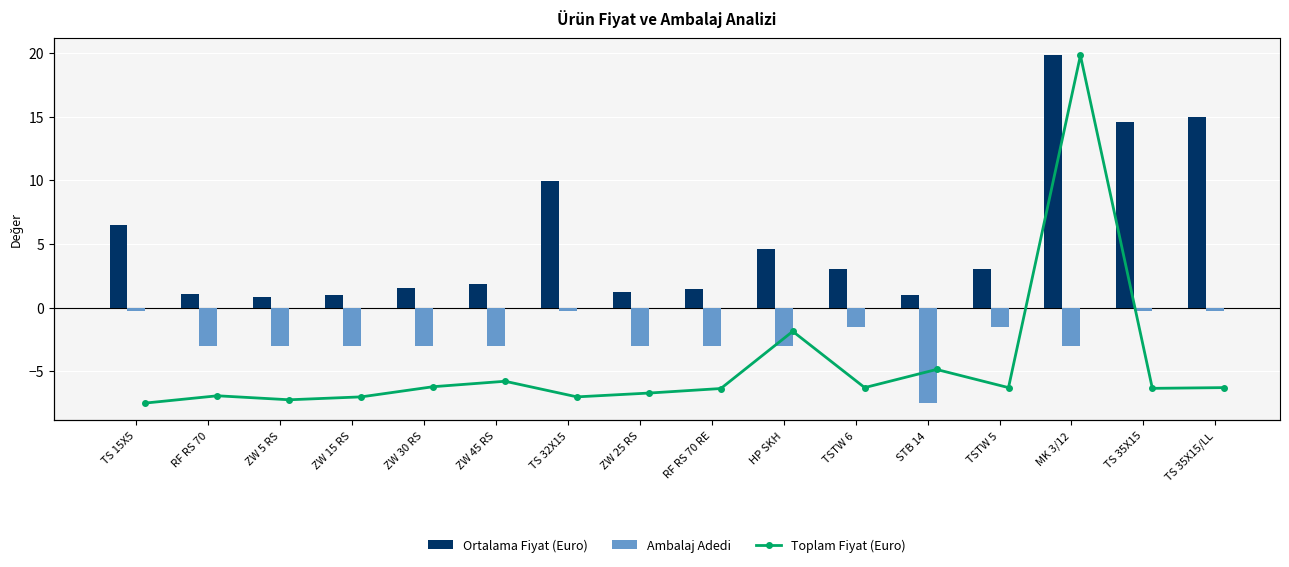

True or false: Ambalaj Adedi has a value of -3.0 at RF RS 70 RE.

True